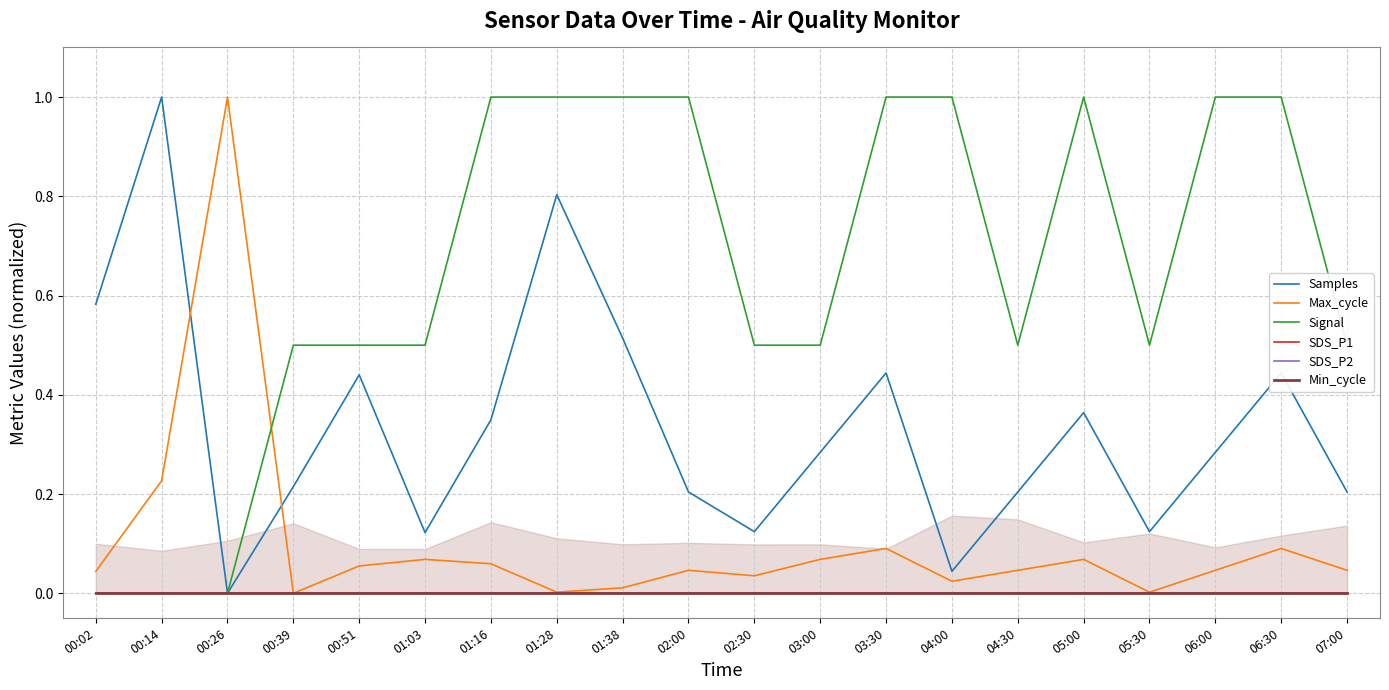

The value of Max_cycle at 00:14 is 0.2. True or false?

True